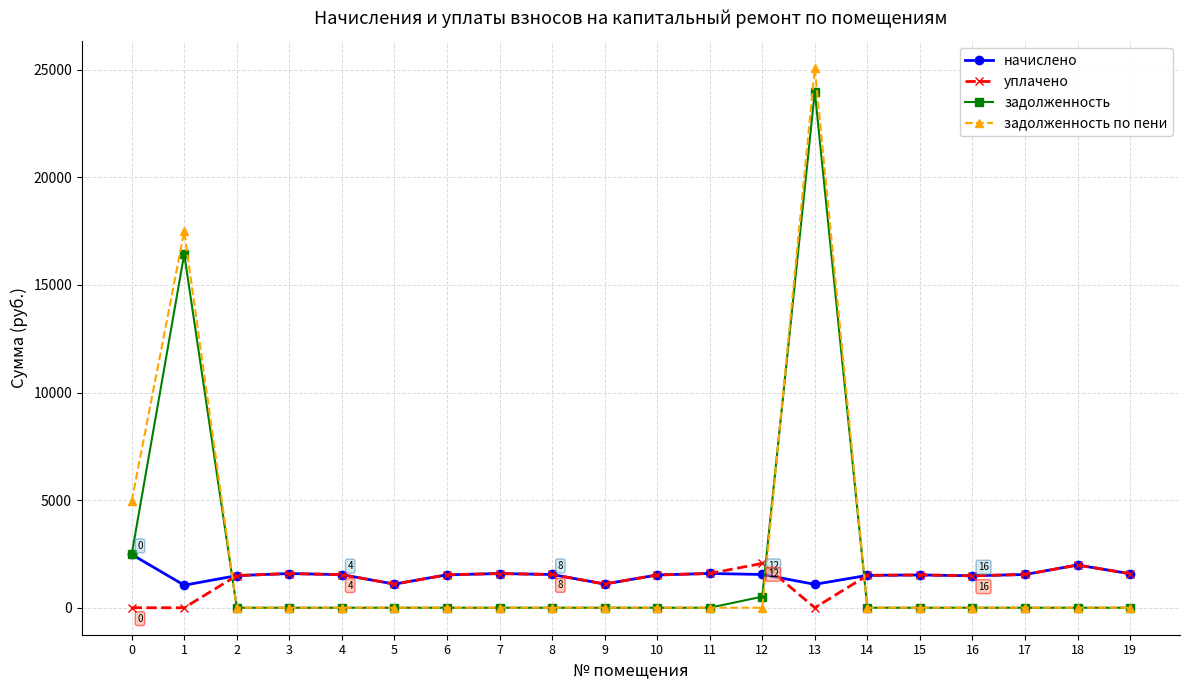

True or false: задолженность по пени has a value of 0.0 at 8.

True